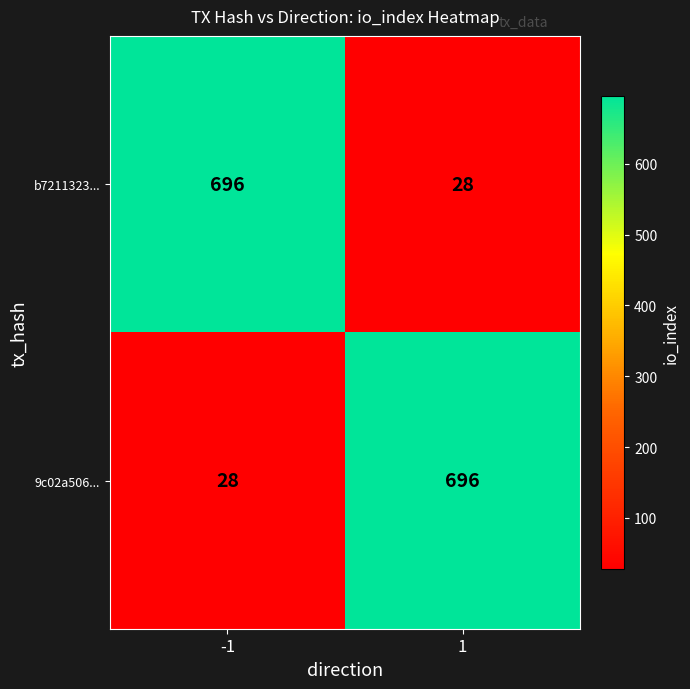

How many distinct data groups are displayed?

2